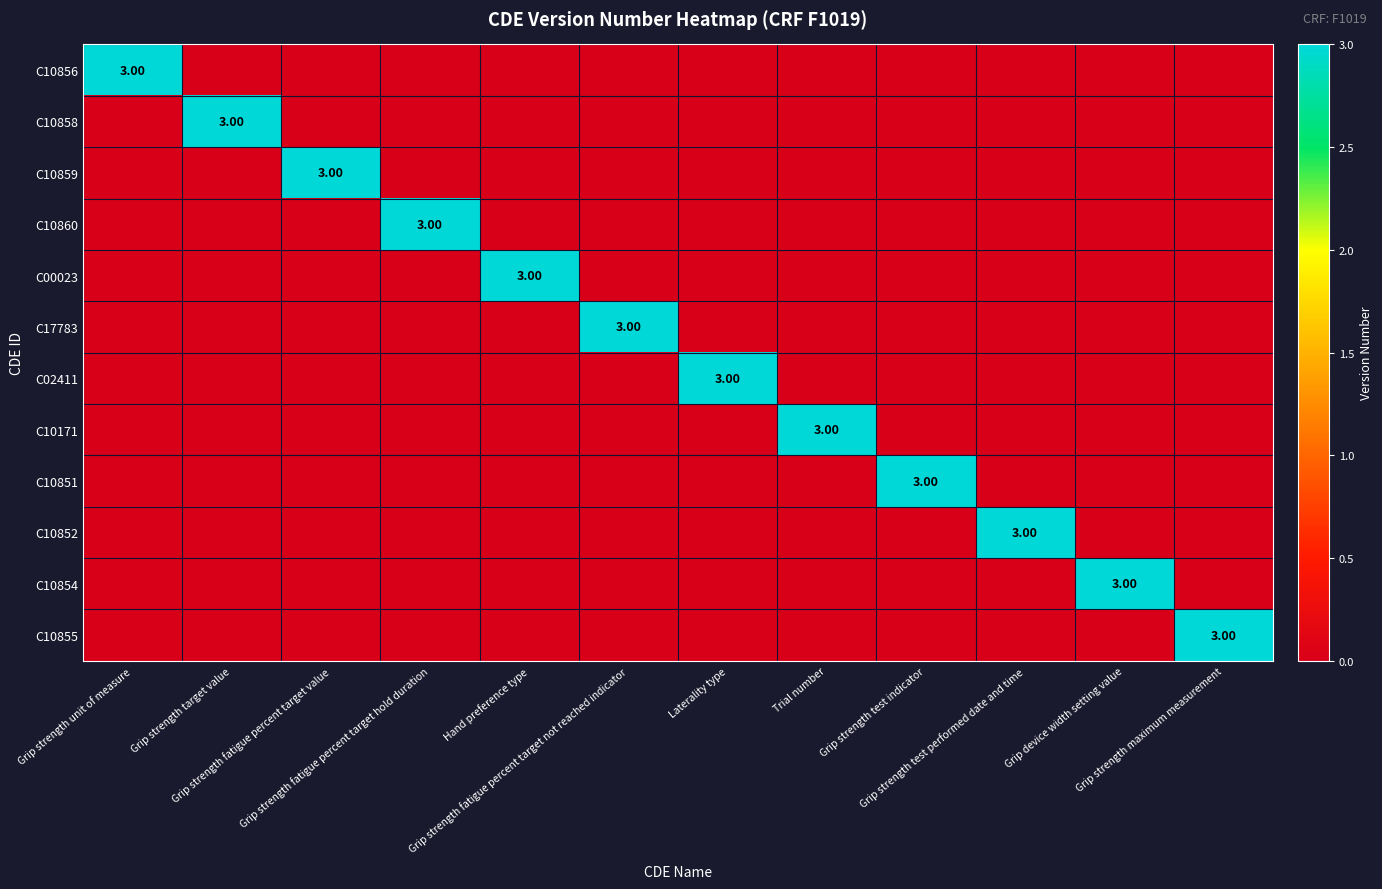

The value of C00023 at Hand preference type is 1. True or false?

False